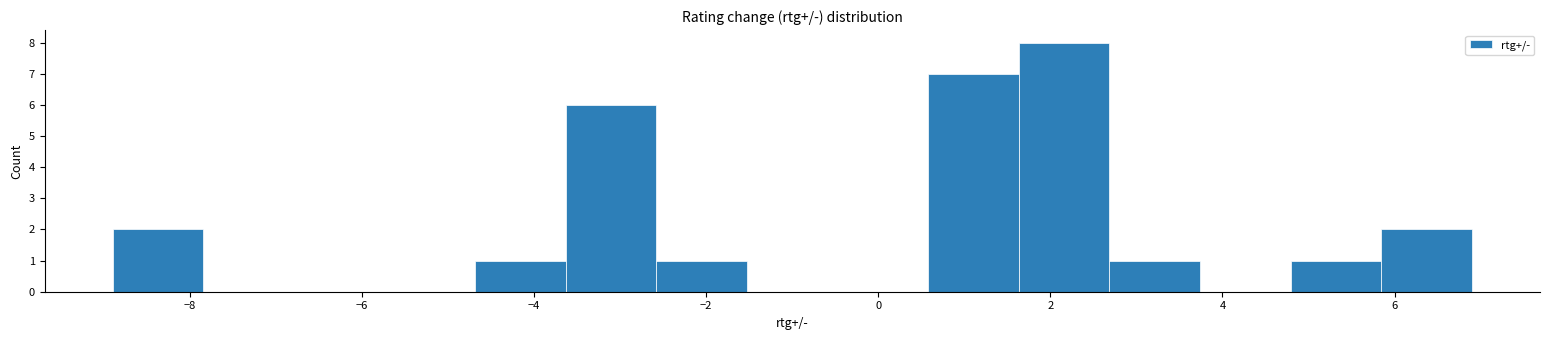

Which range on the x-axis has the tallest bar?

1.6 to 2.6